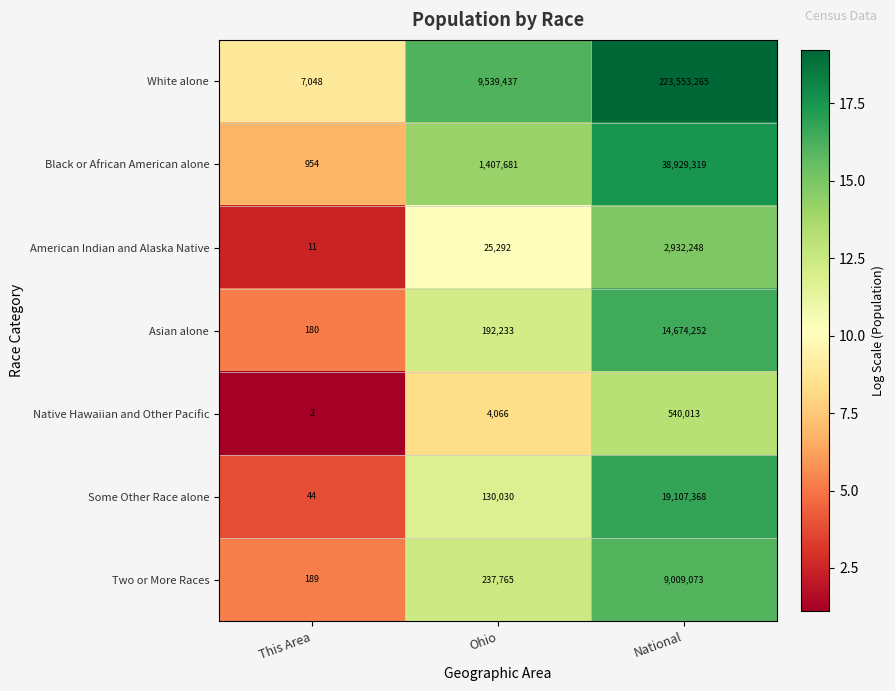

What is the total value across all series at This Area?

8428